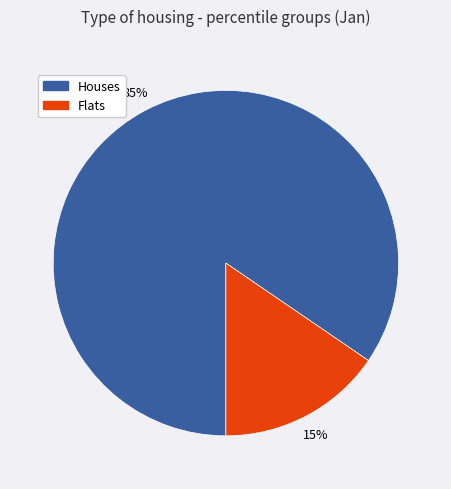

How many segments does this pie chart have?

2